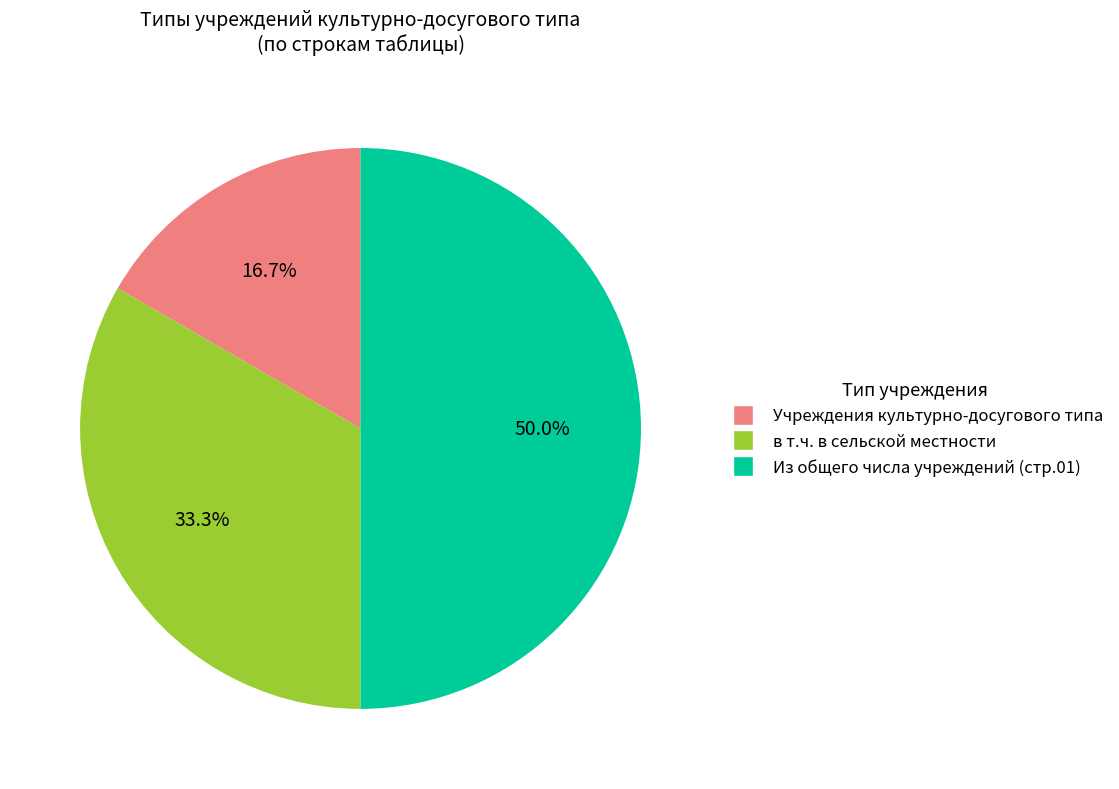

Rank the categories by value from highest to lowest.

Из общего числа учреждений (стр.01), в т.ч. в сельской местности, Учреждения культурно-досугового типа